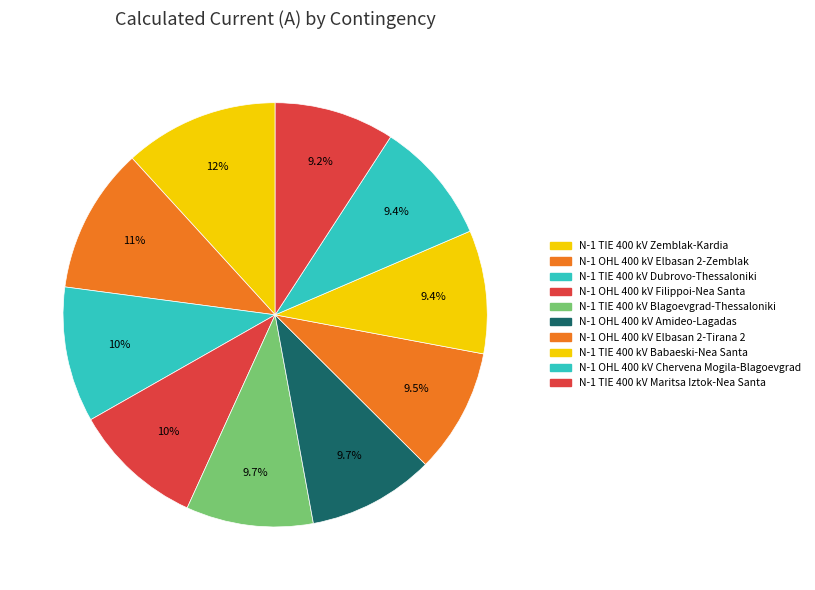

To the nearest percent, what percentage of the pie is N-1 OHL 400 kV Elbasan 2-Tirana 2?

10%